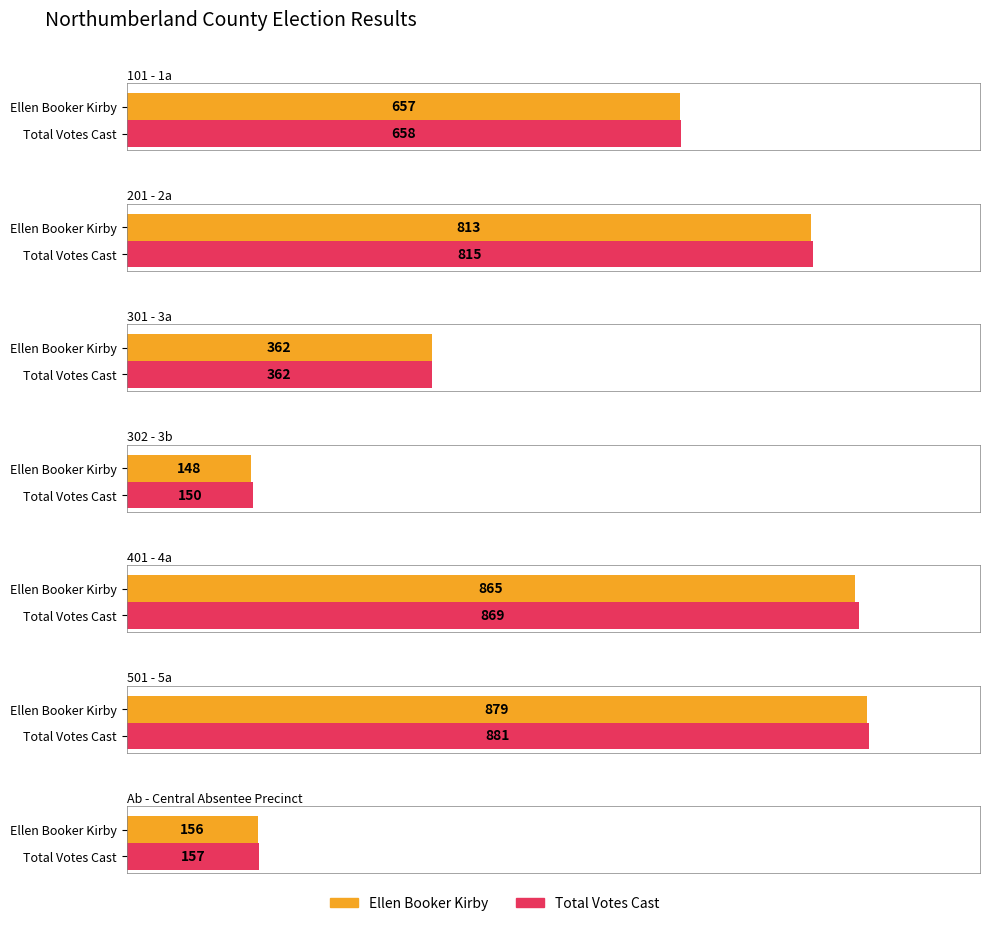

What is the spread (max minus min) of values at 501 - 5a?

2